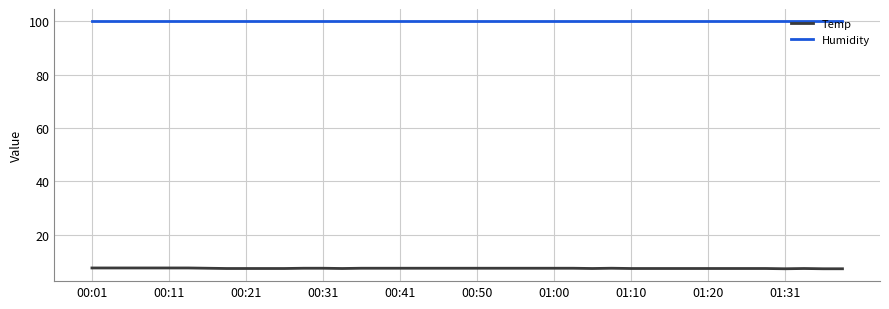

Rank the series by their average value, from highest to lowest.

Humidity, Temp